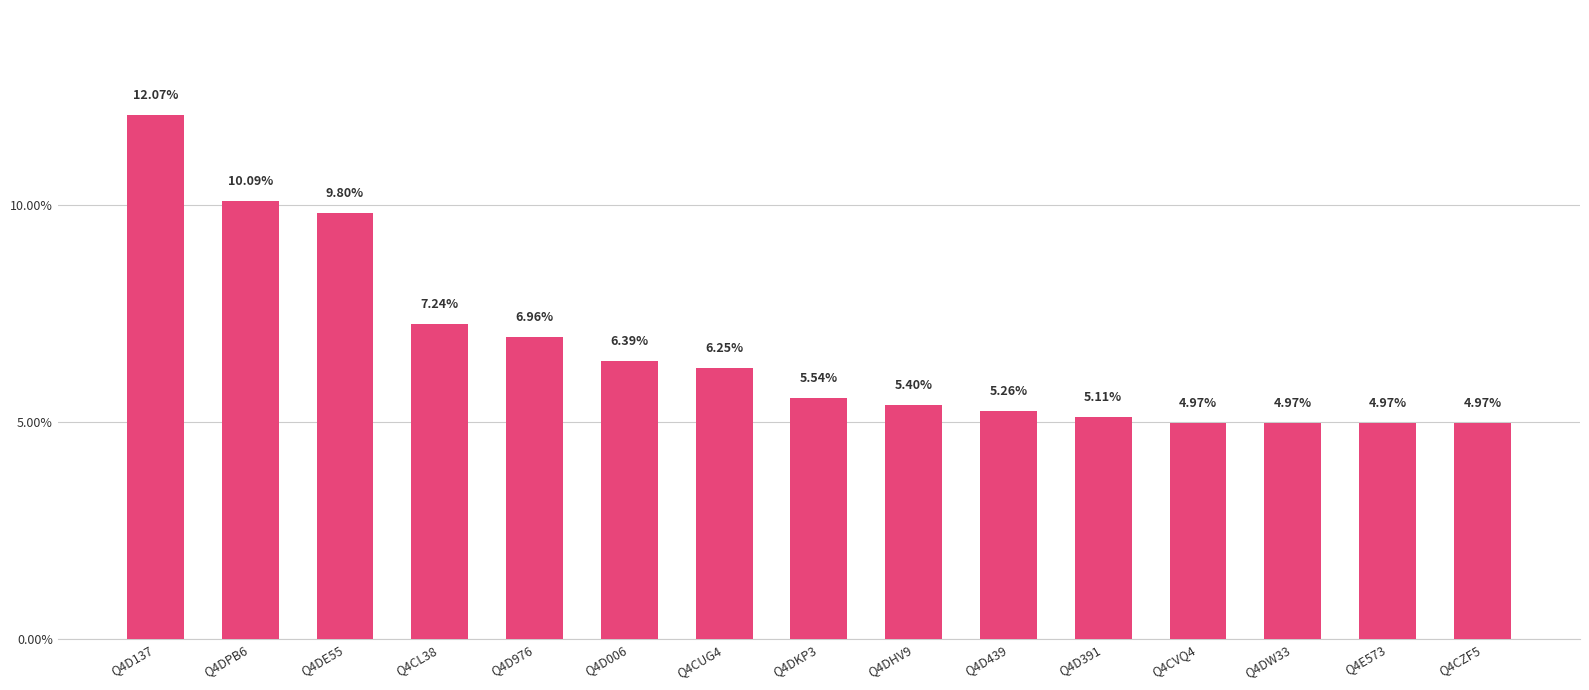

At which label is the value closest to 8?

Q4CL38